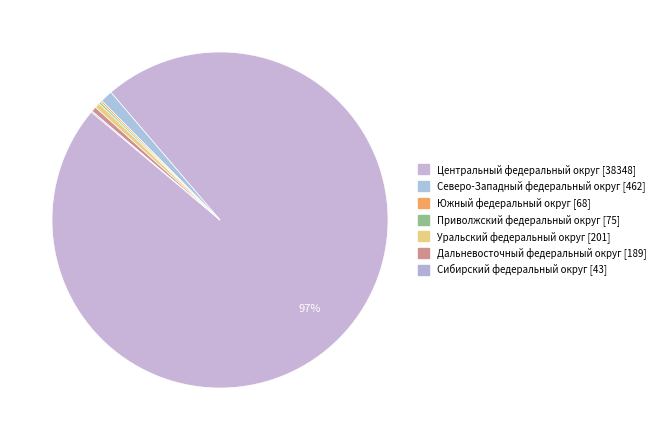

Is there any slice that represents more than half of the pie?

Yes